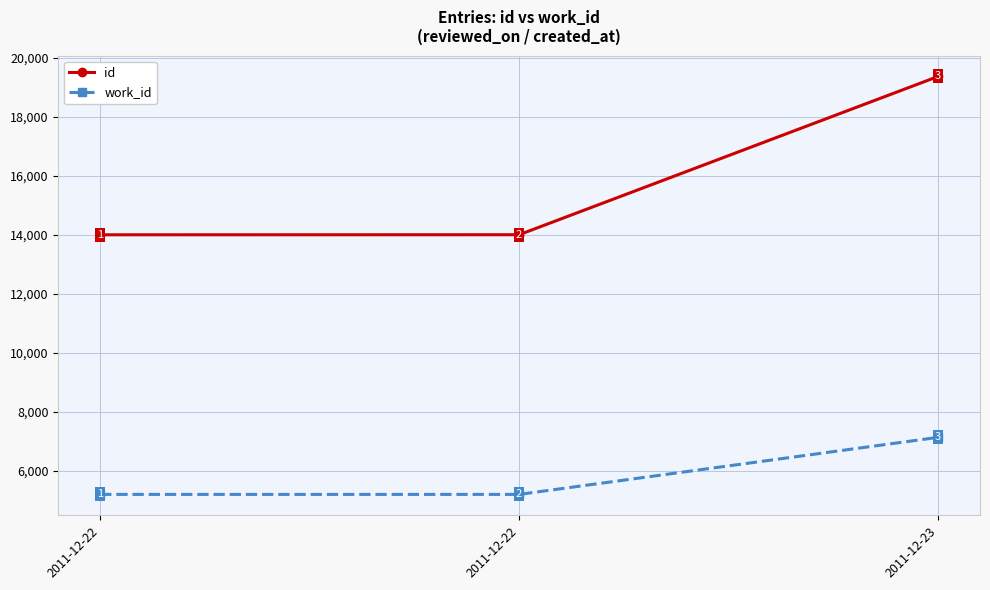

Reading left to right, transcribe all the data shown in this chart.

id: 13998	14000	19362
work_id: 5203	5203	7136